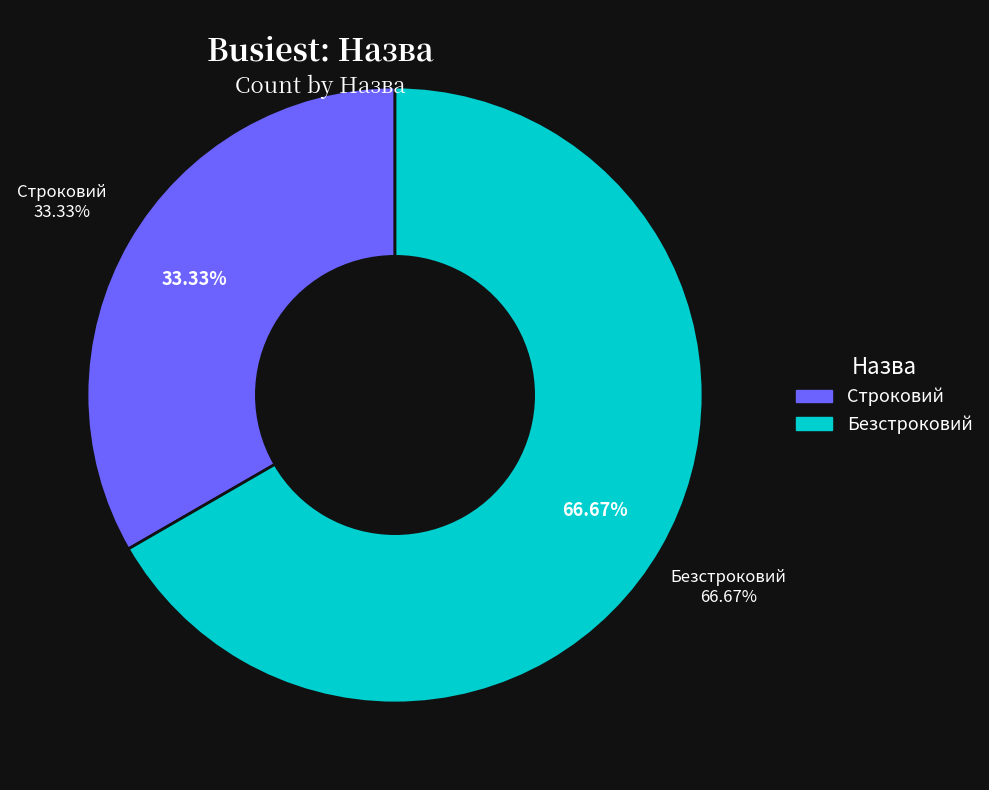

To the nearest percent, what is the combined percentage of Строковий and Безстроковий?

100%